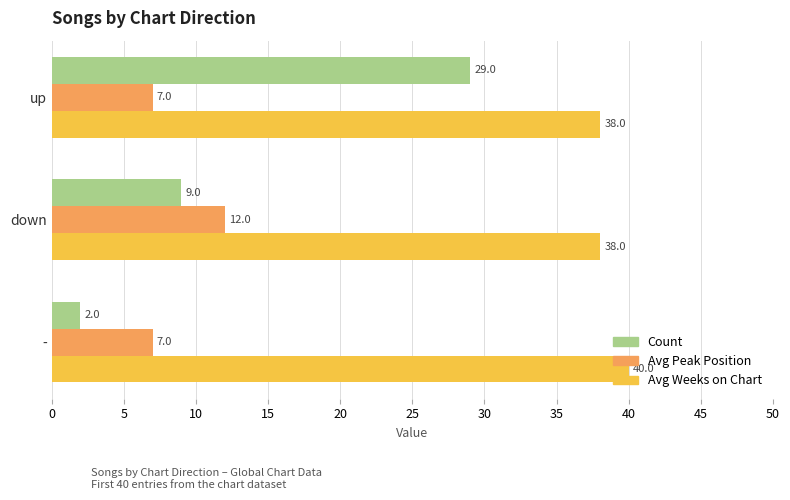

Which series has the largest total across all categories?

Avg Weeks on Chart